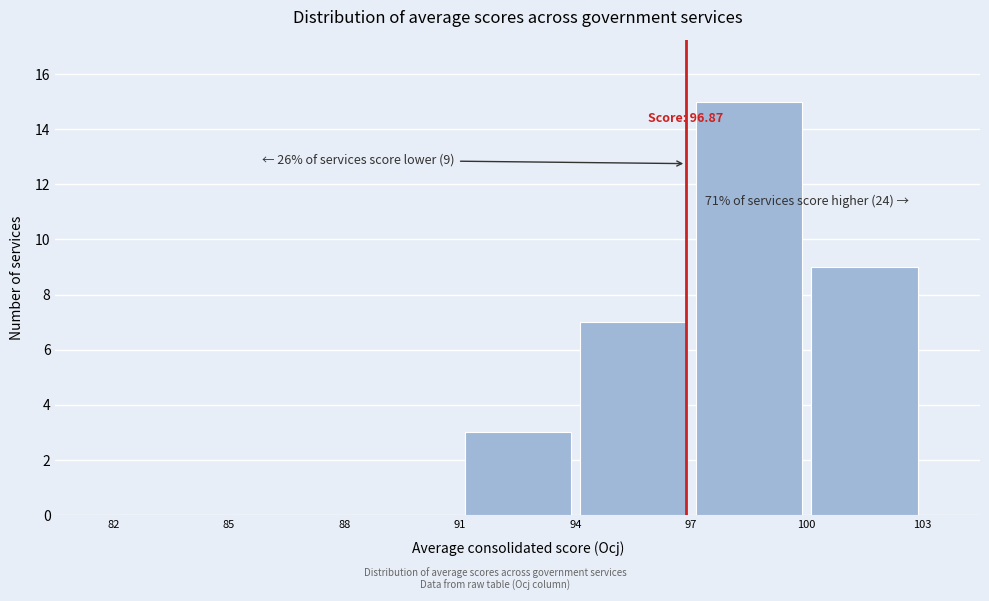

Over which range of the x-axis is the bar tallest?

97 to 100